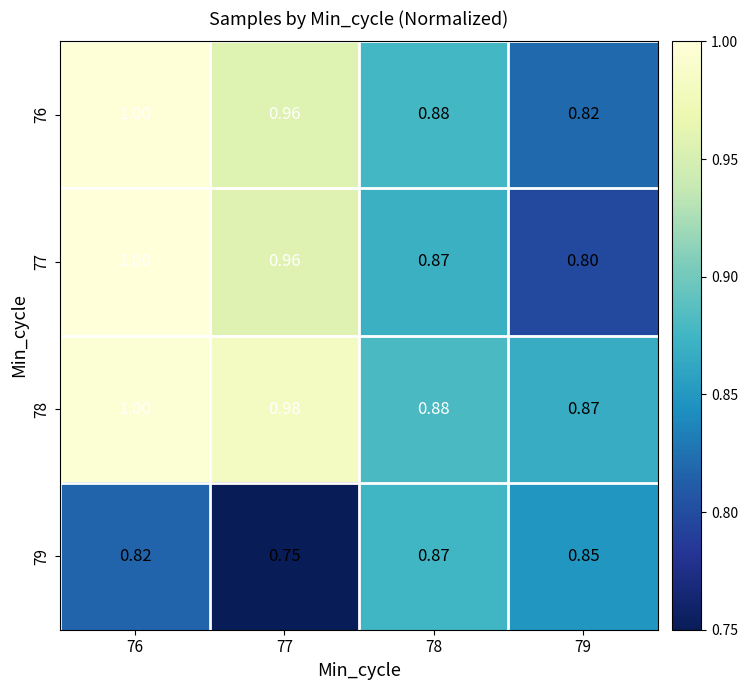

Is the value of 76 at 77 greater than the value of 77 at 76?

No